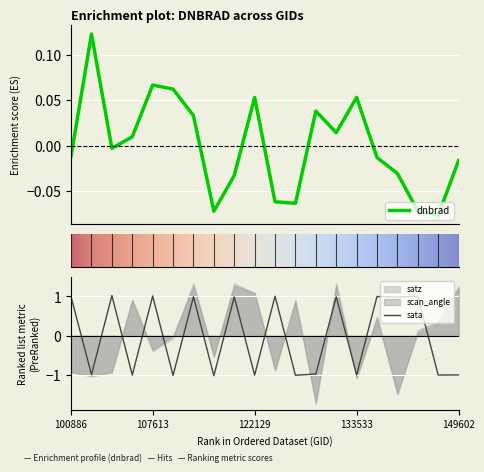

The dnbrad series shows 0.0 at 103846. True or false?

False